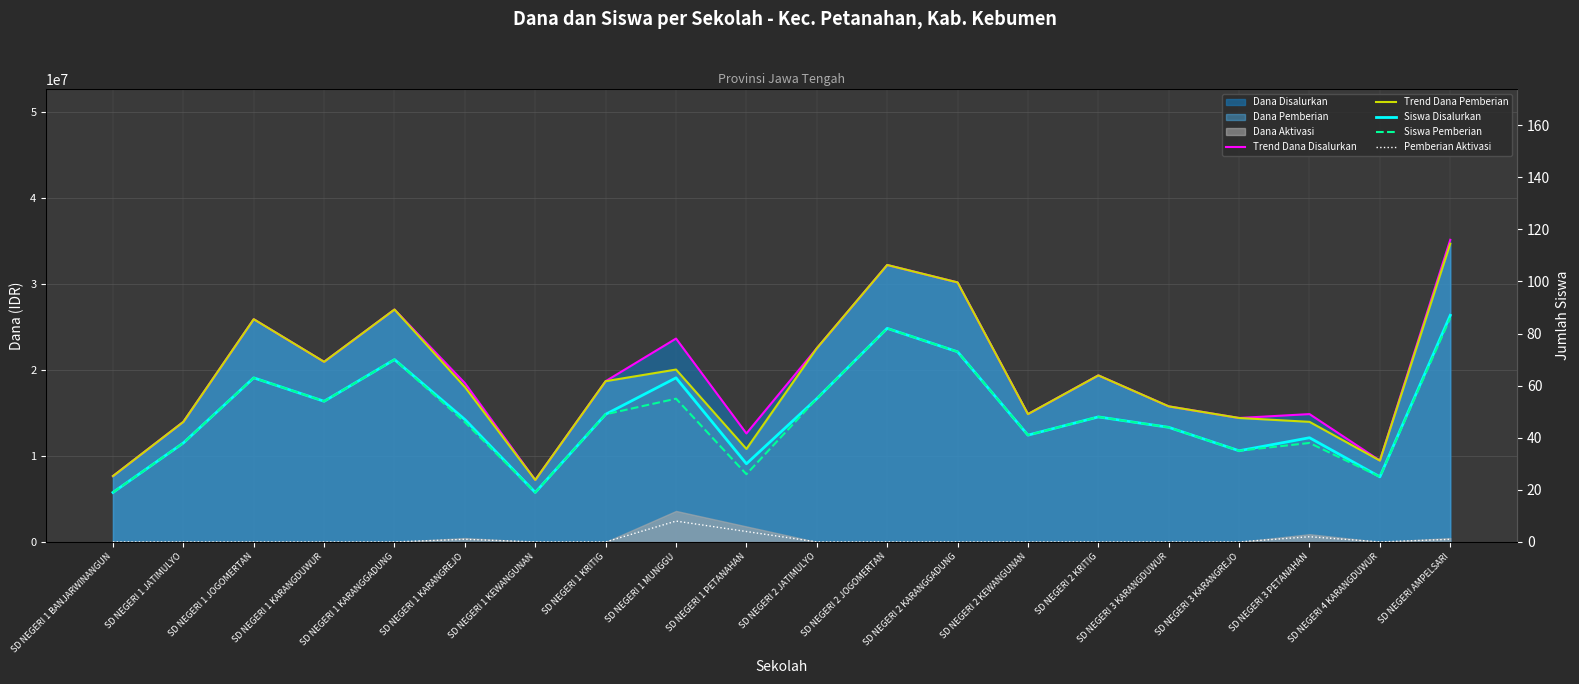

Which category has the highest value in the Pemberian Aktivasi series?

SD NEGERI 1 MUNGGU